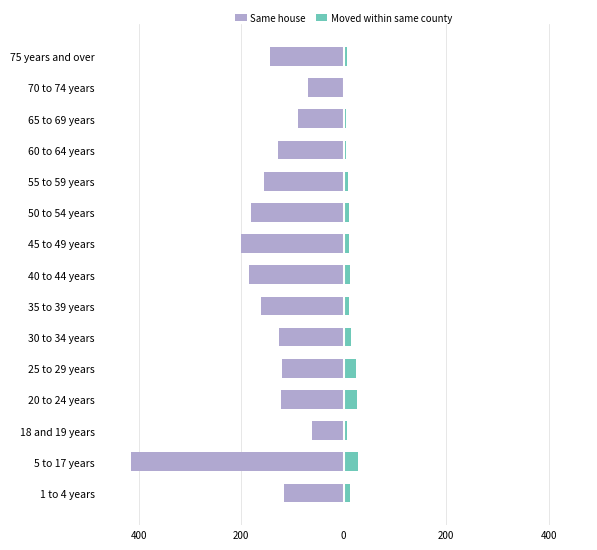

The Moved within same county series shows 4.4 at 45 to 49 years. True or false?

False